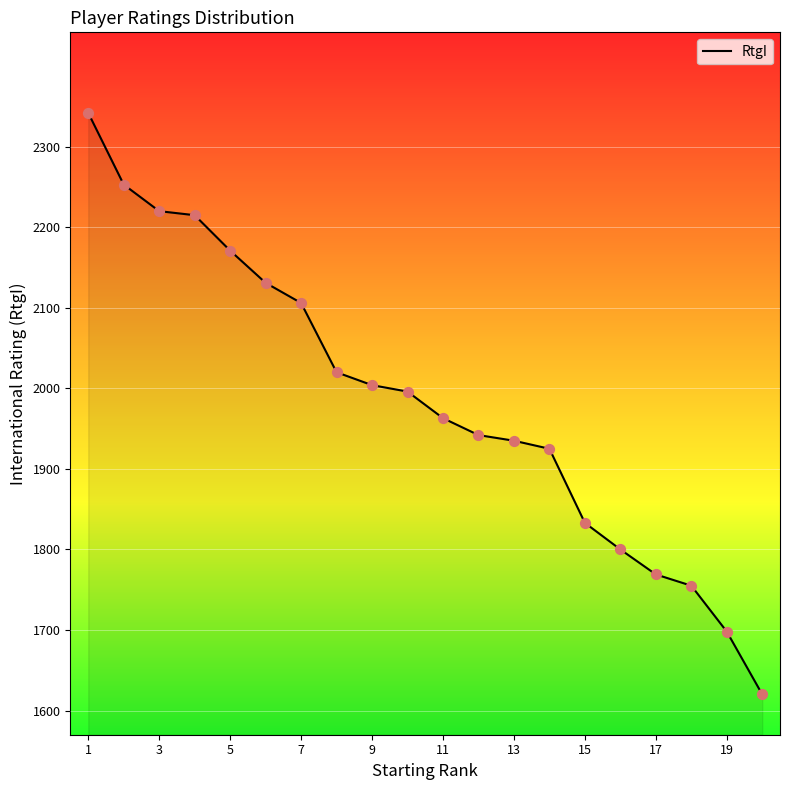

What is the greatest value displayed?

2342